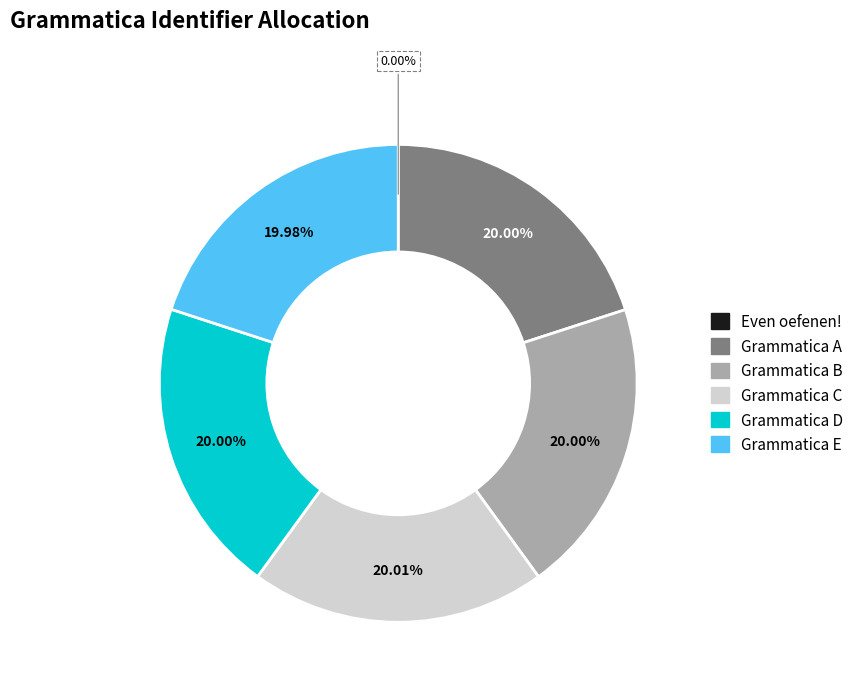

How many segments does this pie chart have?

6